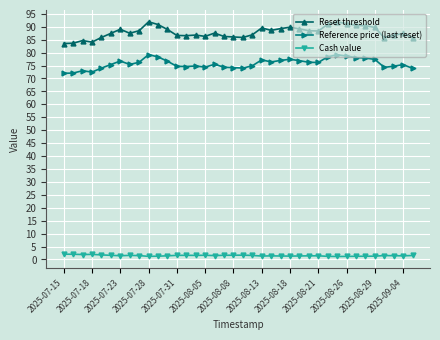

What is the maximum value for Reference price (last reset)?

79.2